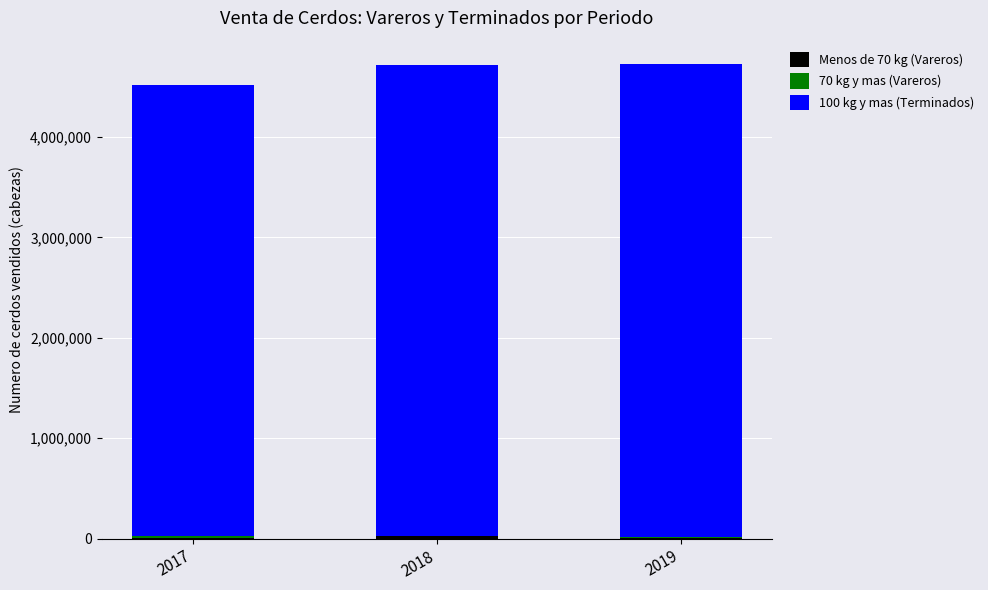

Which series has the largest total across all categories?

100 kg y mas (Terminados)